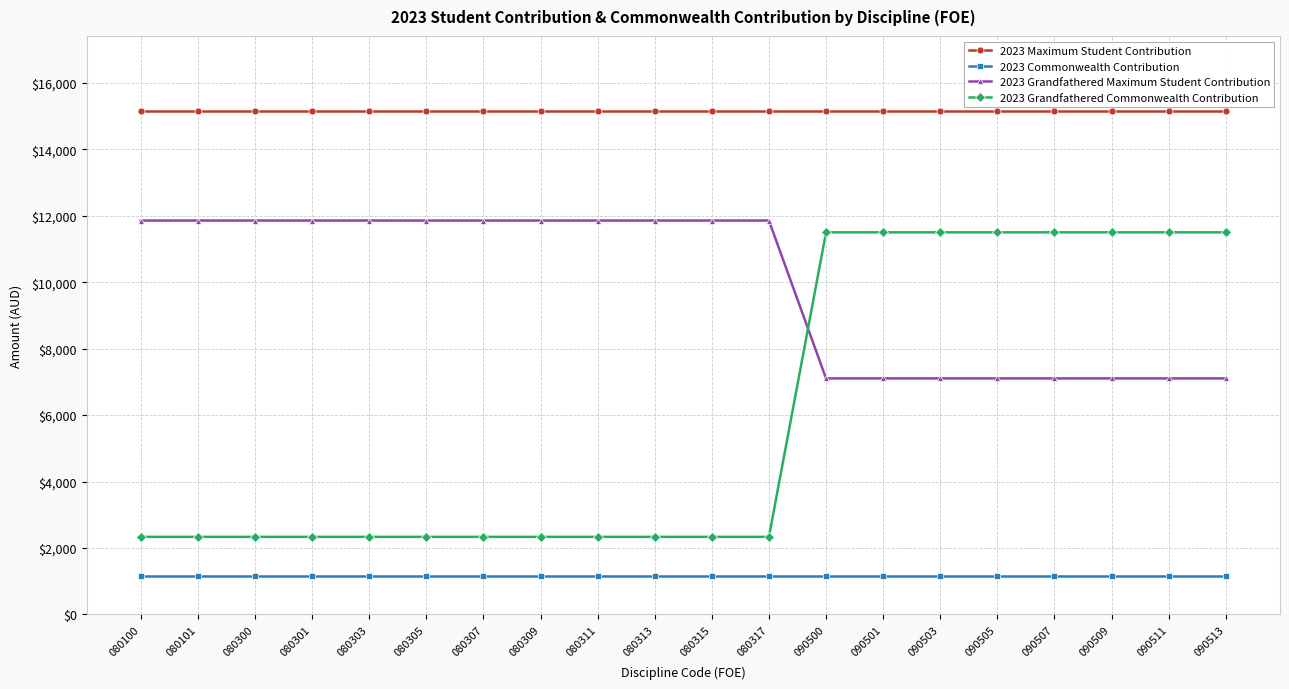

Rank the series at 080305 from highest to lowest value.

2023 Maximum Student Contribution, 2023 Grandfathered Maximum Student Contribution, 2023 Grandfathered Commonwealth Contribution, 2023 Commonwealth Contribution